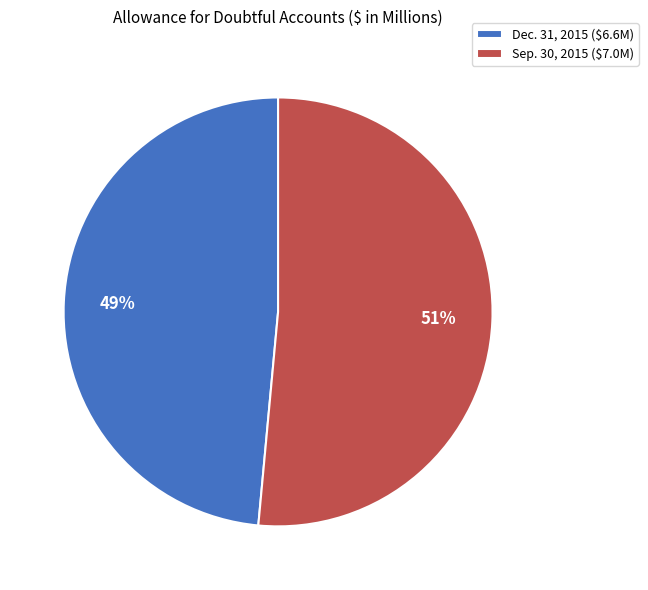

The Dec. 31, 2015 slice represents 49% of the pie. True or false?

True